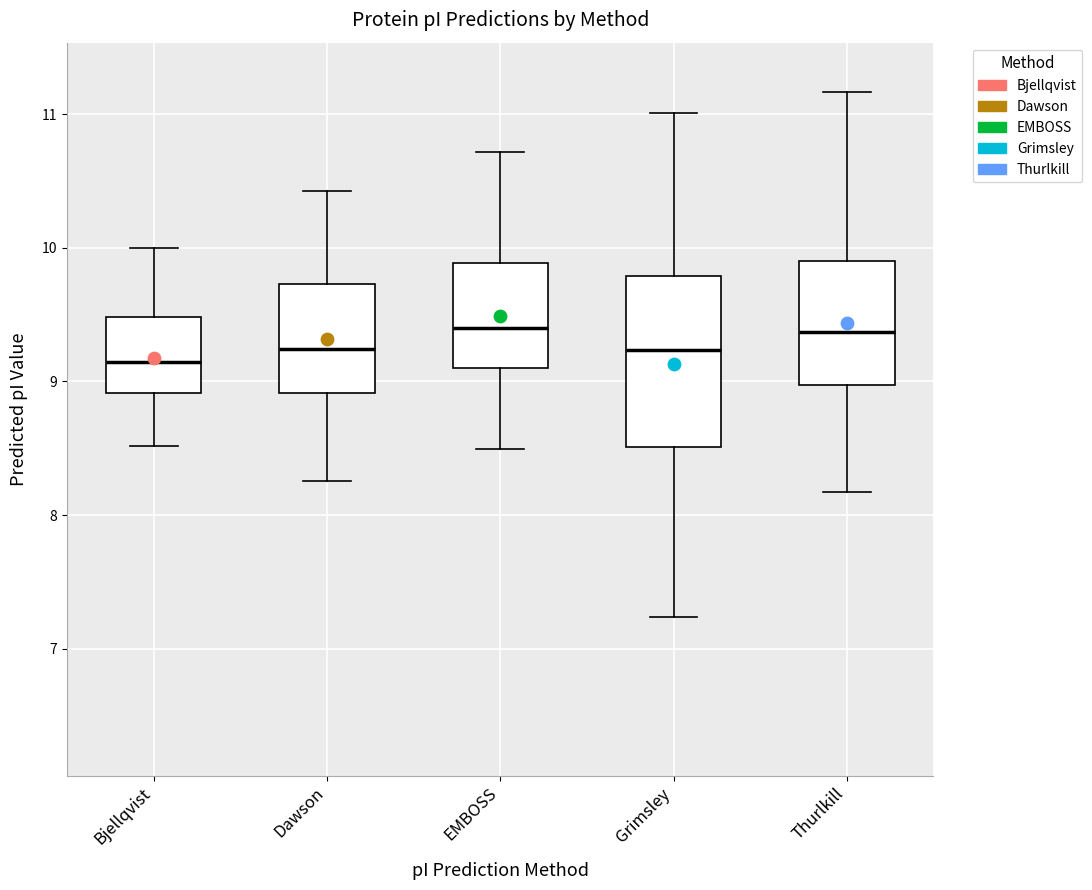

Which box is the tallest, from its lower edge to its upper edge?

Grimsley